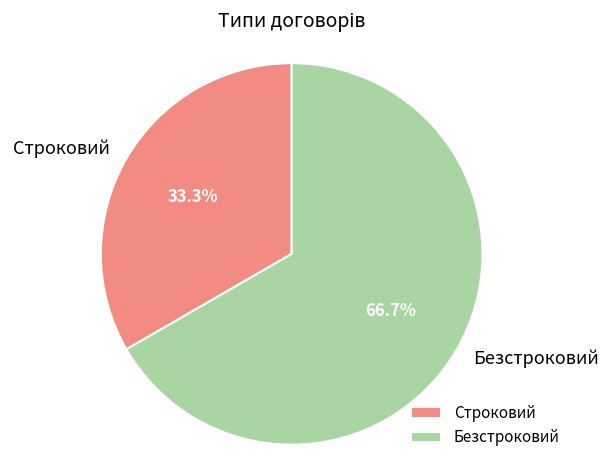

Do Безстроковий and Строковий together represent more than half of the pie?

Yes